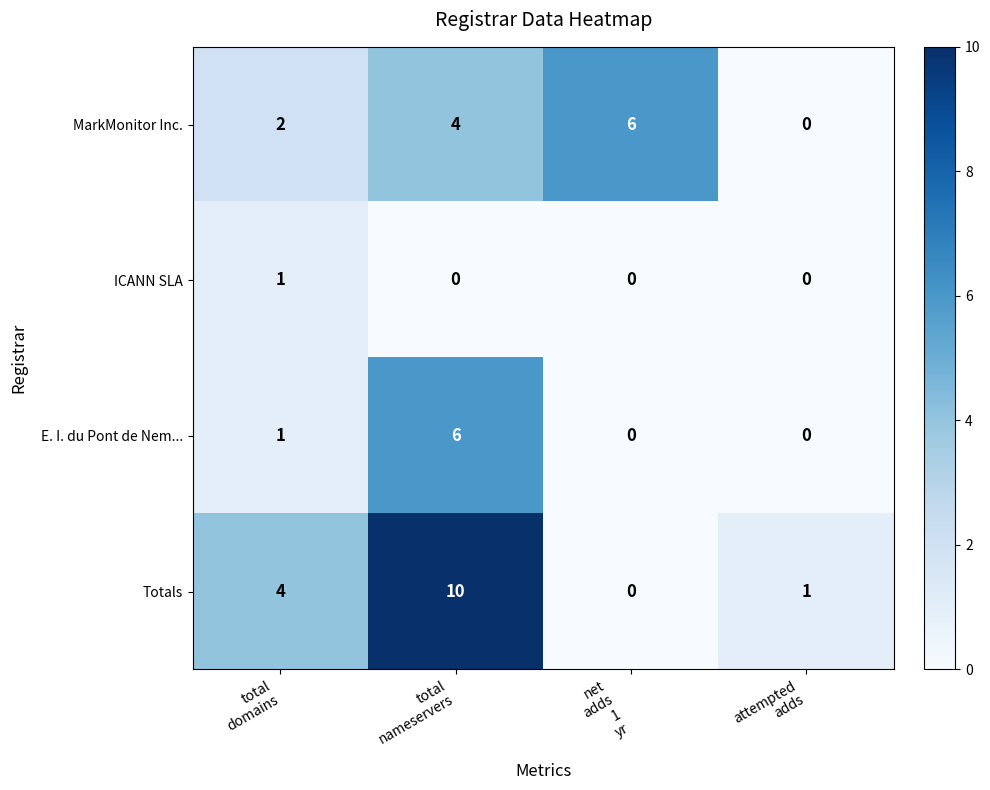

List the series in order of their overall mean, highest first.

Totals, MarkMonitor Inc., E. I. du Pont de Nem..., ICANN SLA